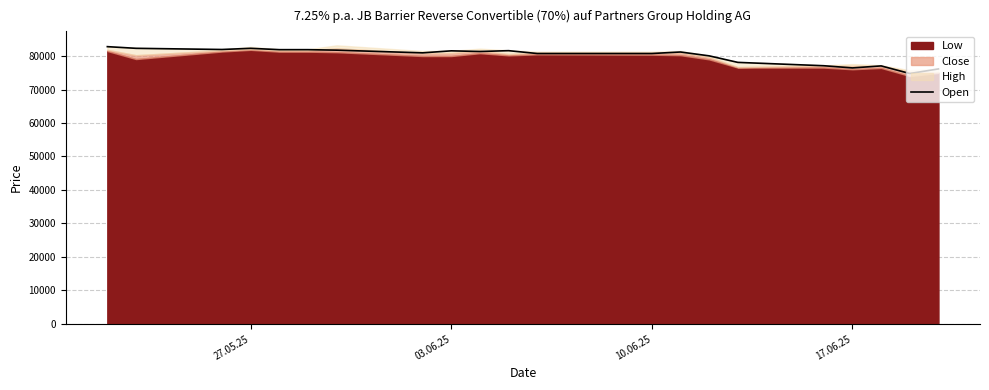

What is the minimum value for Open?

74775